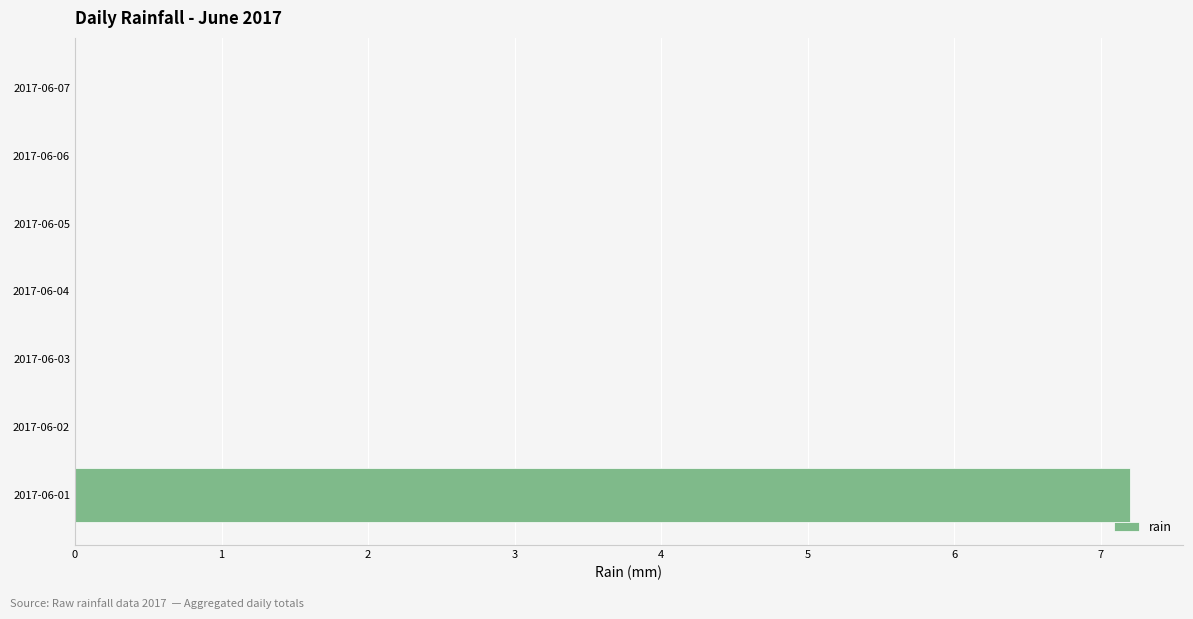

What is the greatest value displayed?

7.2